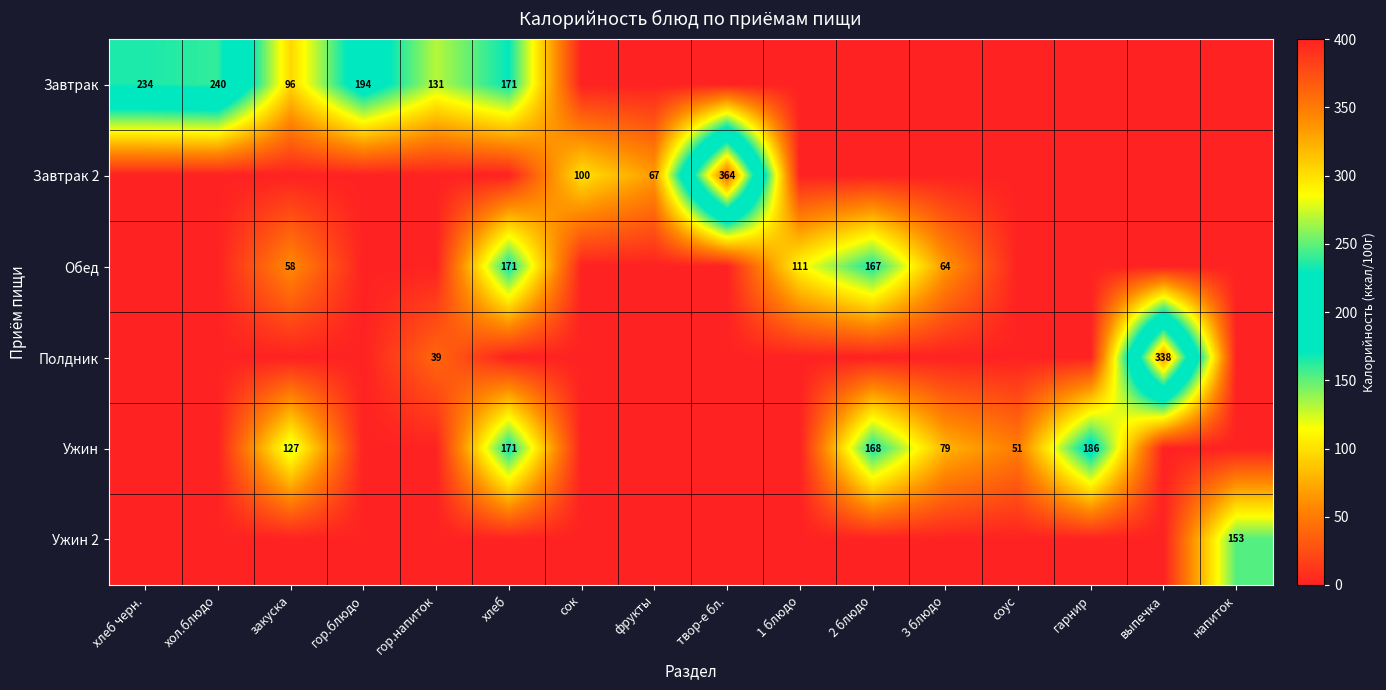

What is the difference between the Завтрак values at гор.напиток and гор.блюдо?

63